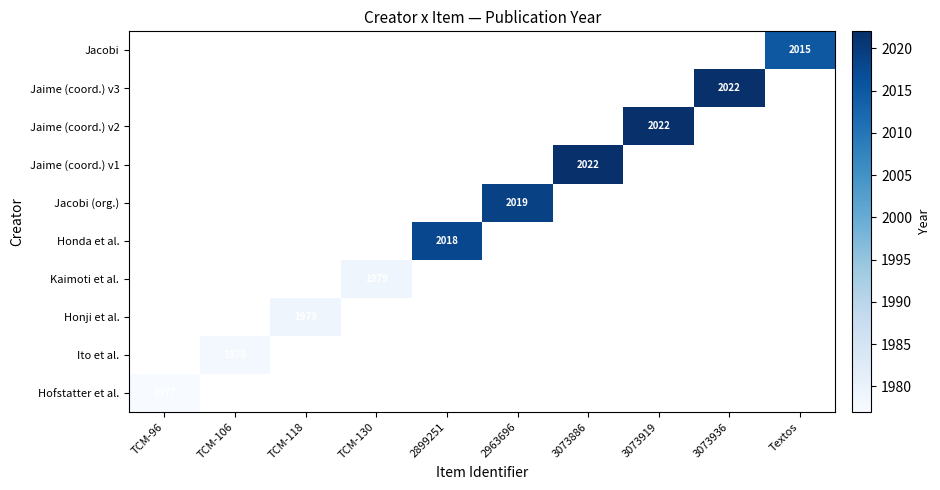

At which category does the chart reach its minimum across all series?

TCM-96